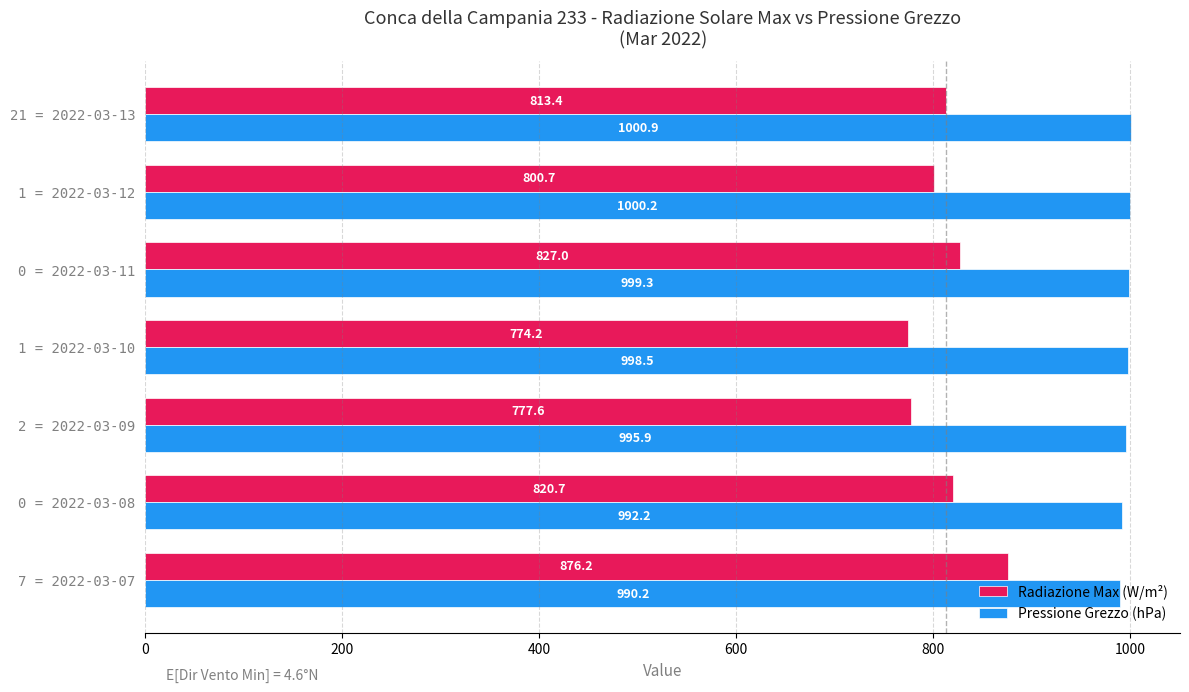

At how many categories does at least one series exceed 963?

7